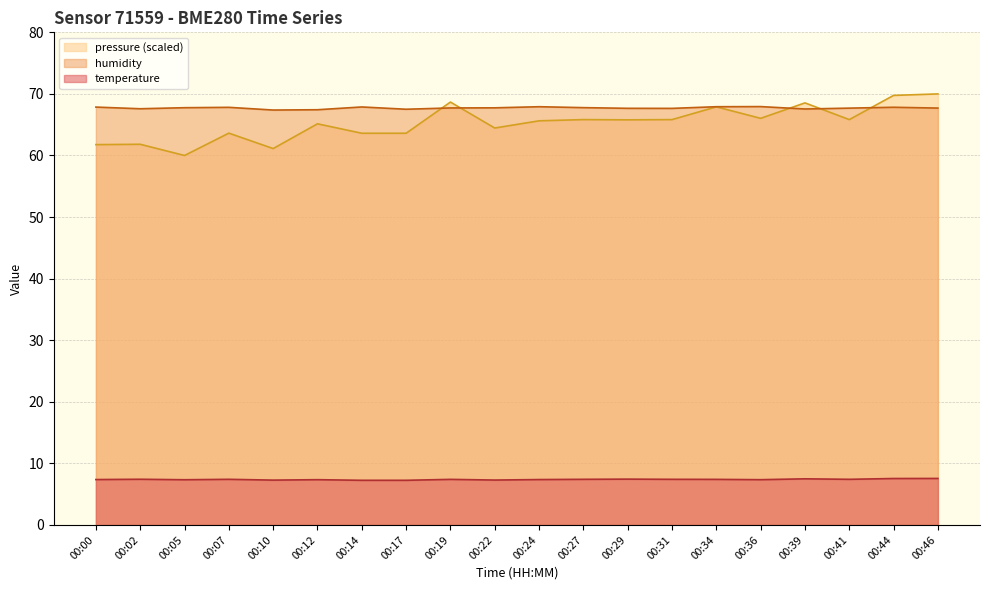

In humidity, how many points are higher than both neighbors (excluding endpoints)?

5